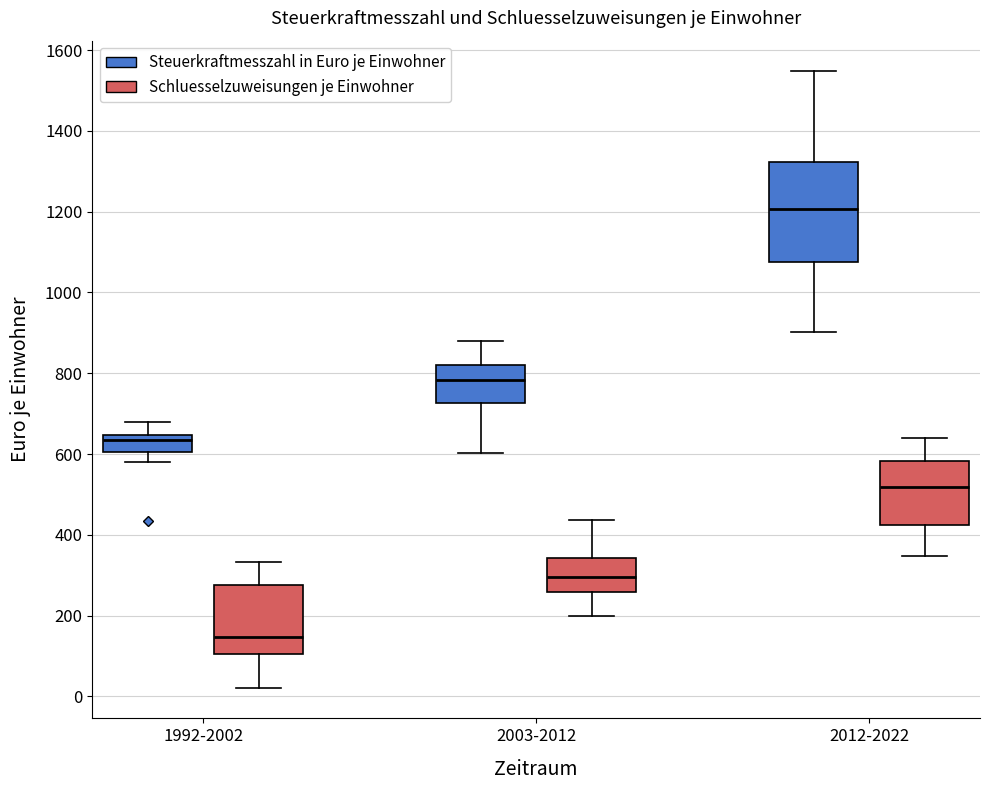

Reading left to right, transcribe this box plot: for each box, give where its median line is, the range the box spans, and where its two whiskers end, as read against the y-axis. The values are not printed on the chart, so give them approximately, as read against the axis.

1992-2002 (Steuerkraftmesszahl in Euro je Einwohner): median 640 (just below the box's upper edge), box 600 to 640, whiskers 580 to 680
1992-2002 (Schluesselzuweisungen je Einwohner): median 140, box 100 to 280, whiskers 20 to 340
2003-2012 (Steuerkraftmesszahl in Euro je Einwohner): median 780, box 720 to 820, whiskers 600 to 880
2003-2012 (Schluesselzuweisungen je Einwohner): median 300, box 260 to 340, whiskers 200 to 440
2012-2022 (Steuerkraftmesszahl in Euro je Einwohner): median 1200, box 1080 to 1320, whiskers 900 to 1540
2012-2022 (Schluesselzuweisungen je Einwohner): median 520, box 420 to 580, whiskers 340 to 640